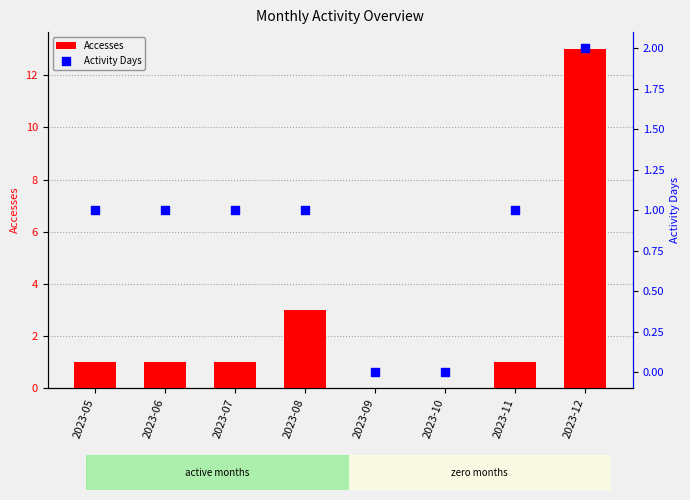

At which category is the sum across all series the highest?

2023-12